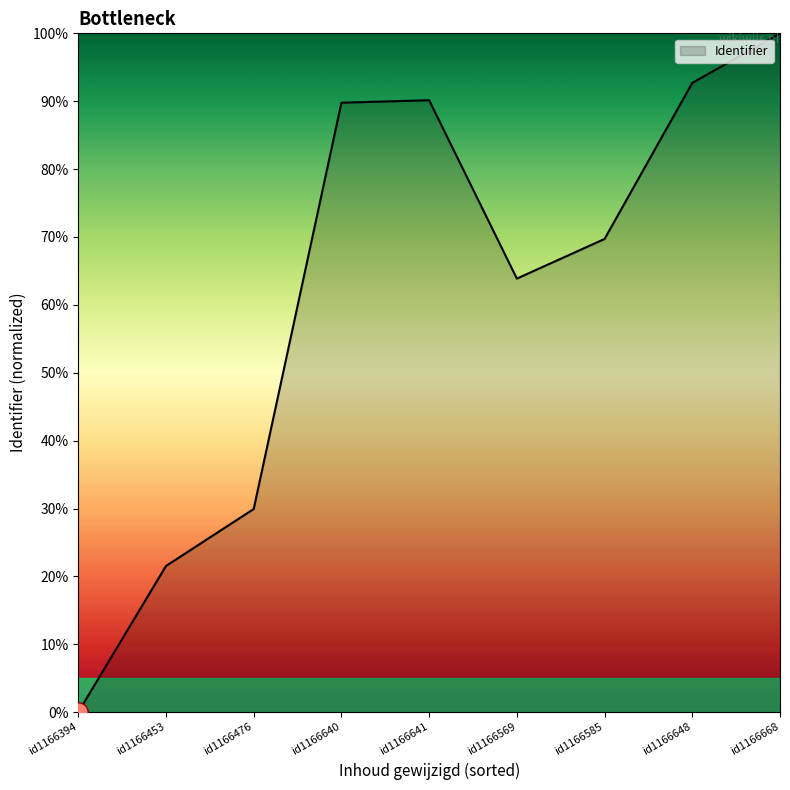

What is the change in value from id1166585 to id1166668?

+30.3